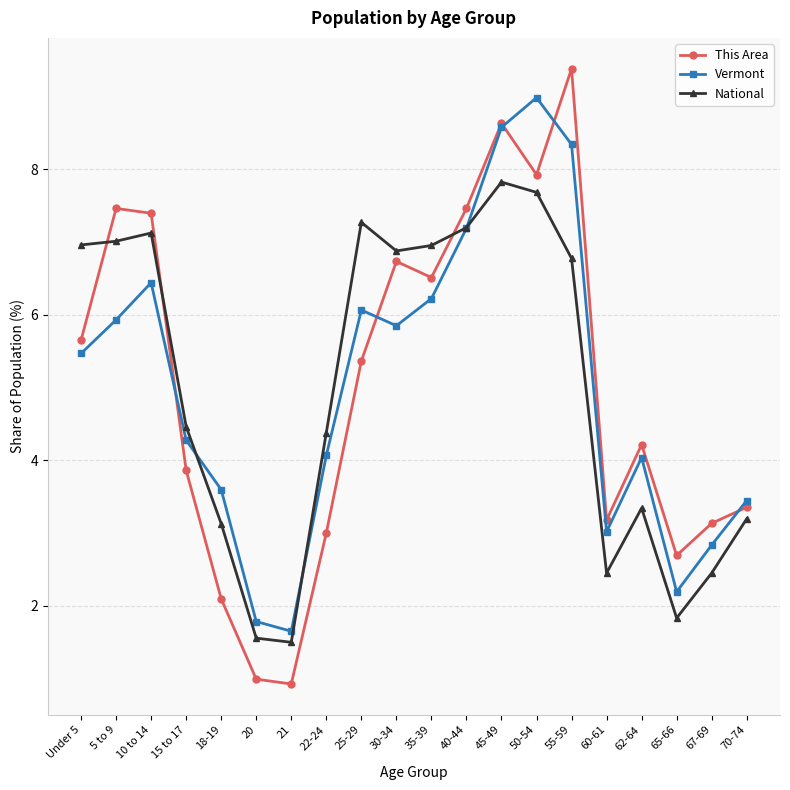

What are all the series names shown in the legend?

This Area, Vermont, National